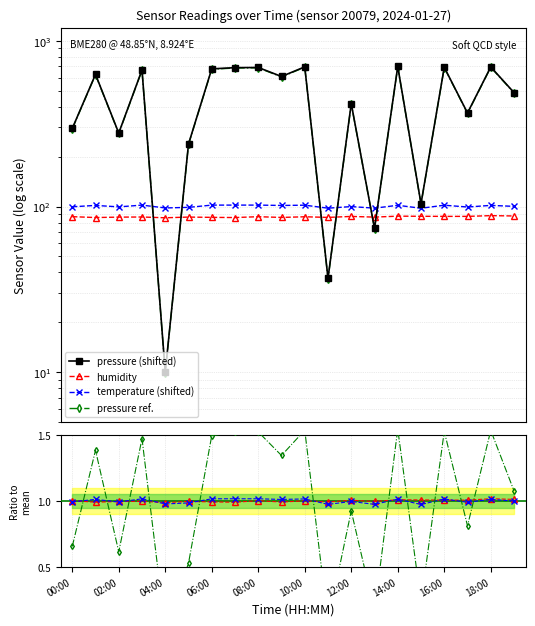

Which has a higher value, 14:00 or 15?

14:00